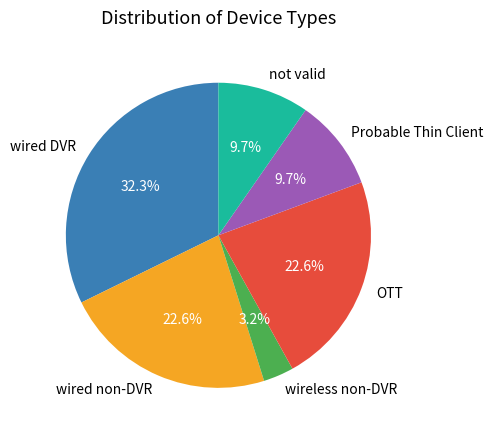

The wired non-DVR slice represents 23% of the pie. True or false?

True